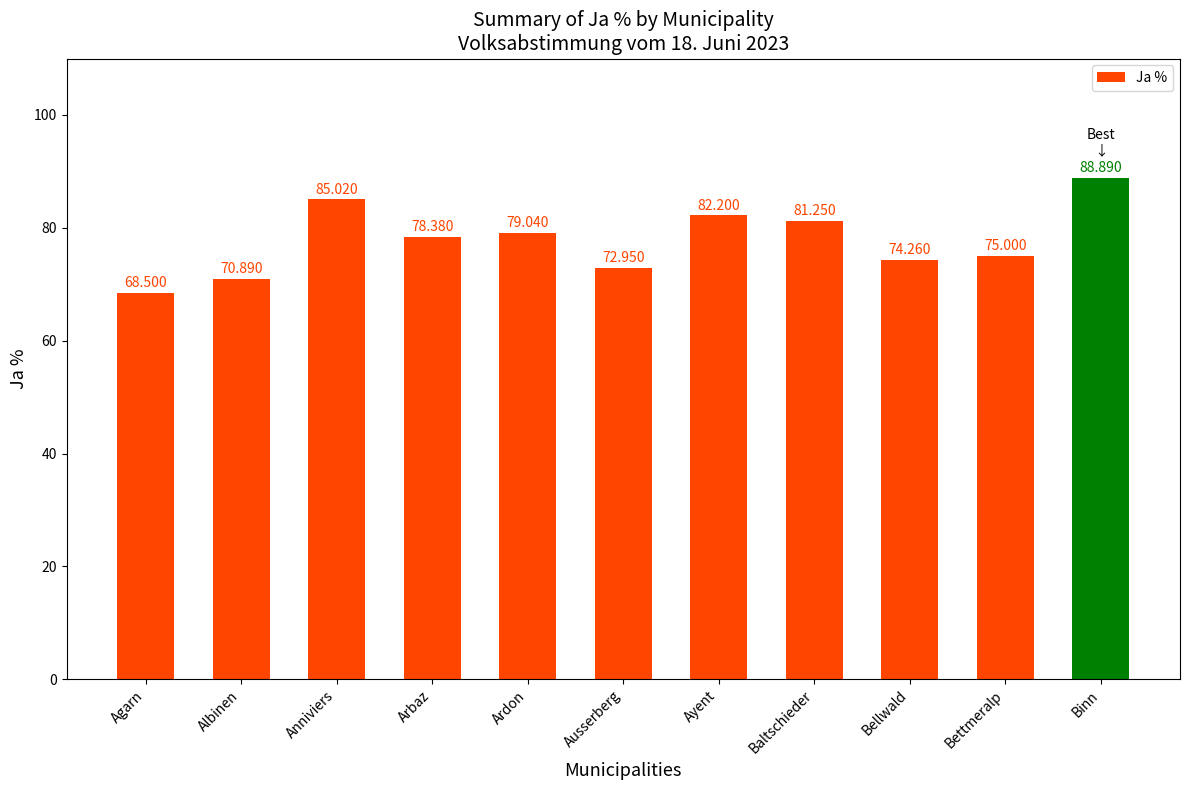

The chart shows a value of 24.7 at Bettmeralp. True or false?

False